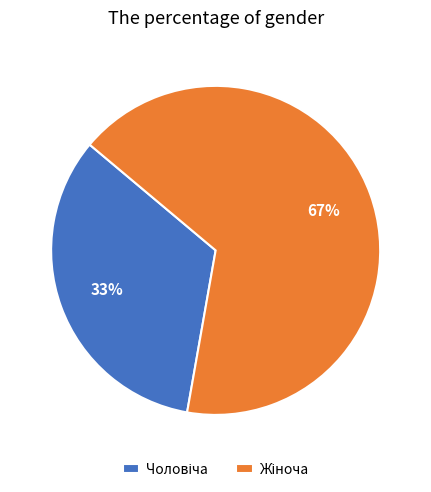

Is there any slice that represents more than half of the pie?

Yes